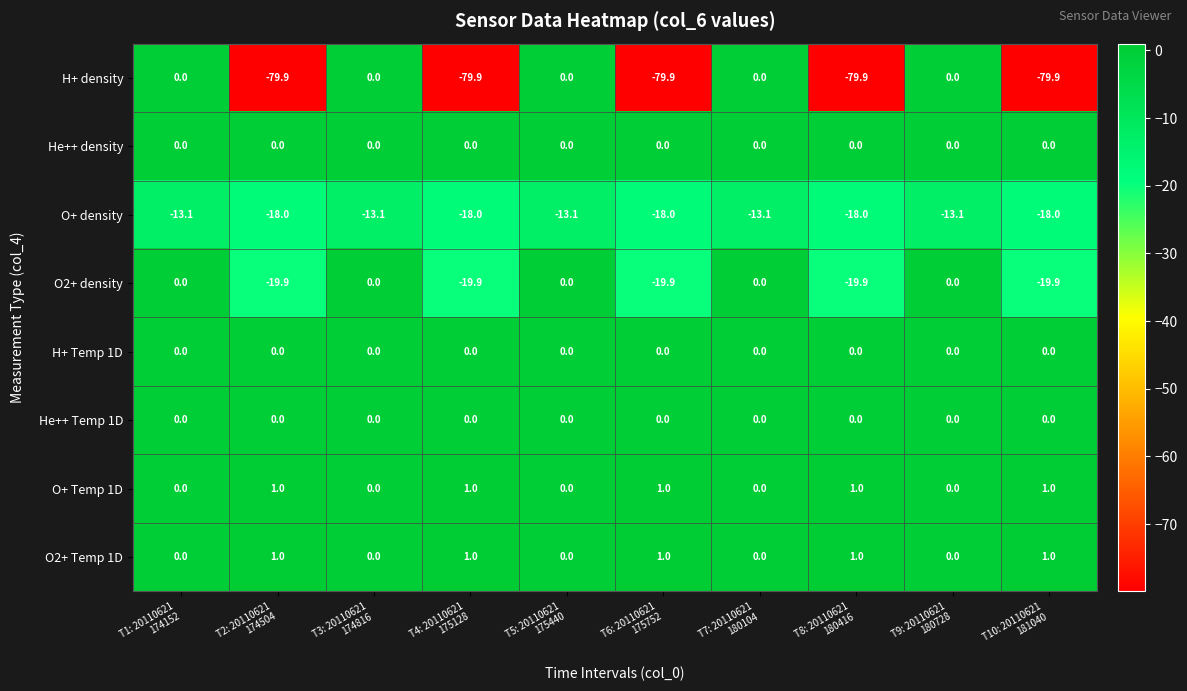

How many positive values does the O2+ Temp 1D series have?

5